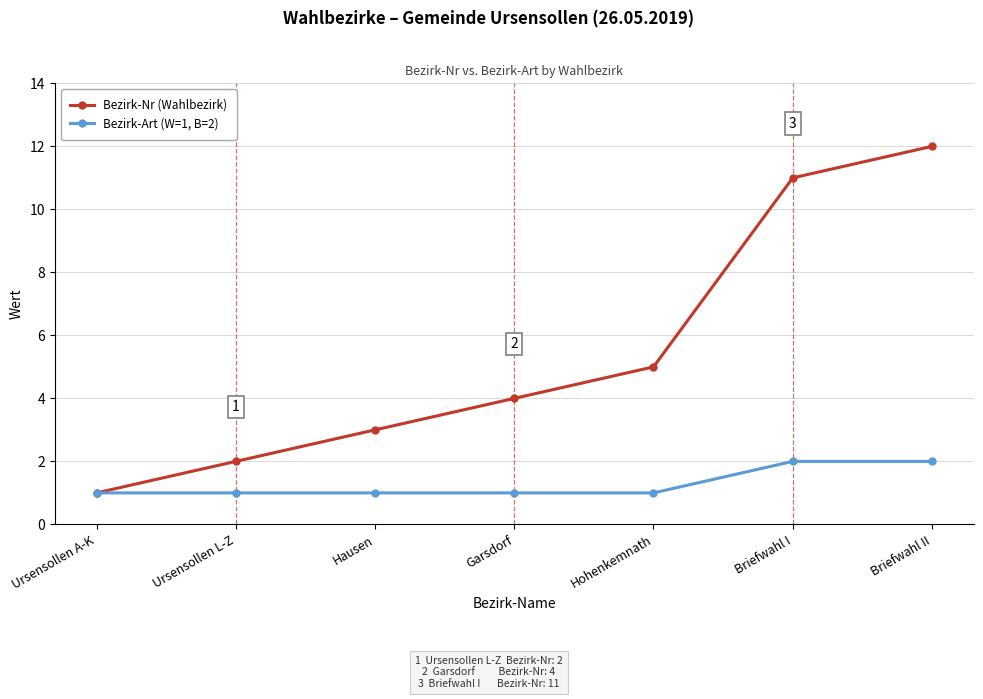

Reading right to left, list all the values displayed in this chart.

Bezirk-Nr (Wahlbezirk): Briefwahl II=12	Briefwahl I=11	Hohenkemnath=5	Garsdorf=4	Hausen=3	Ursensollen L-Z=2	Ursensollen A-K=1
Bezirk-Art (W=1, B=2): Briefwahl II=2	Briefwahl I=2	Hohenkemnath=1	Garsdorf=1	Hausen=1	Ursensollen L-Z=1	Ursensollen A-K=1